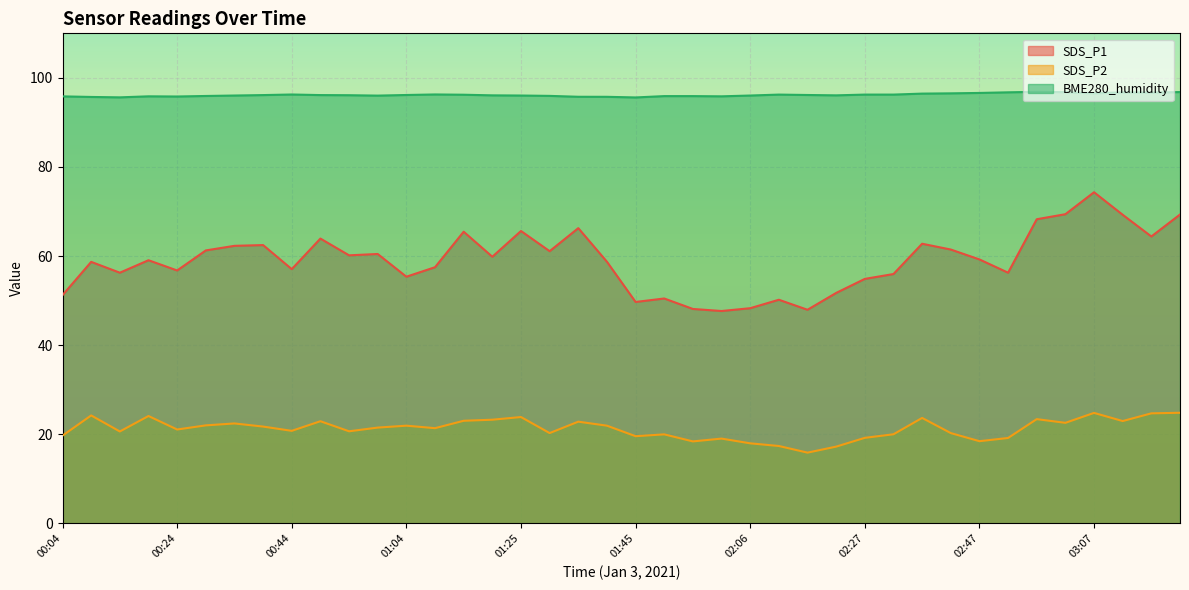

The BME280_humidity series shows 96.2 at 02:32. True or false?

True